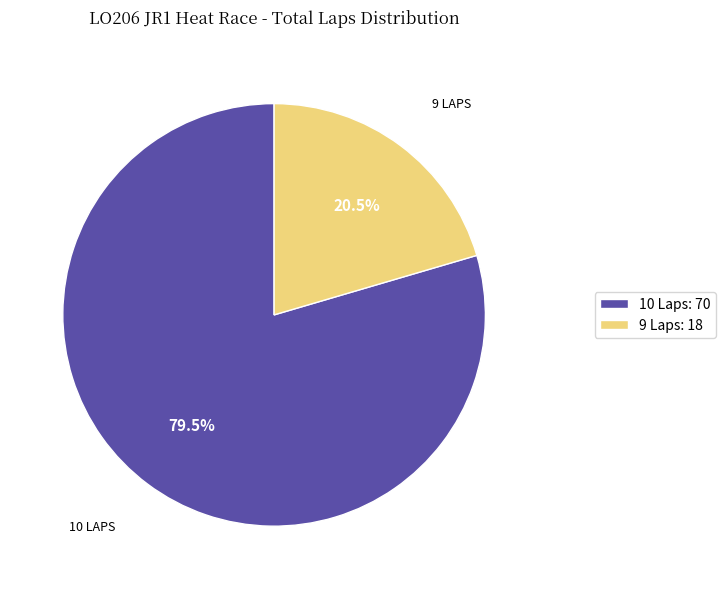

Does 10 Laps: 70 account for over 50% of the chart?

Yes